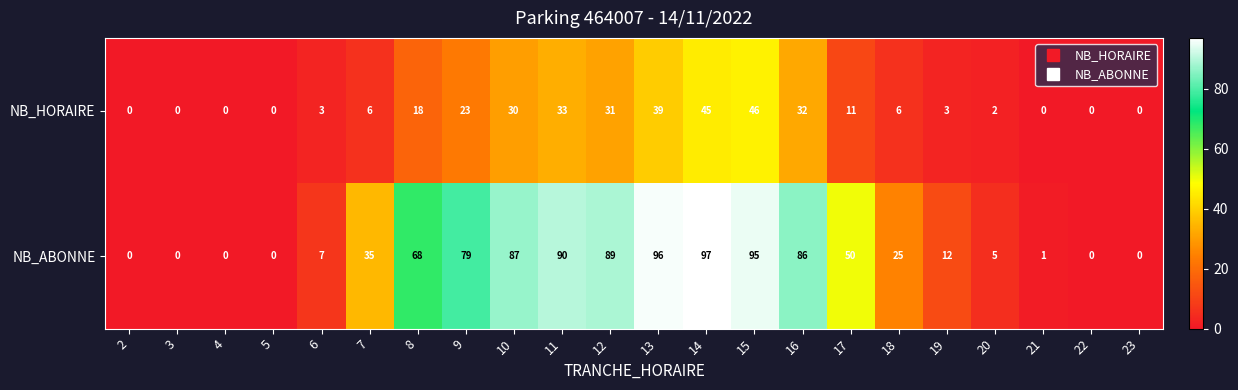

List the series in order of their peak value, lowest first.

NB_HORAIRE, NB_ABONNE